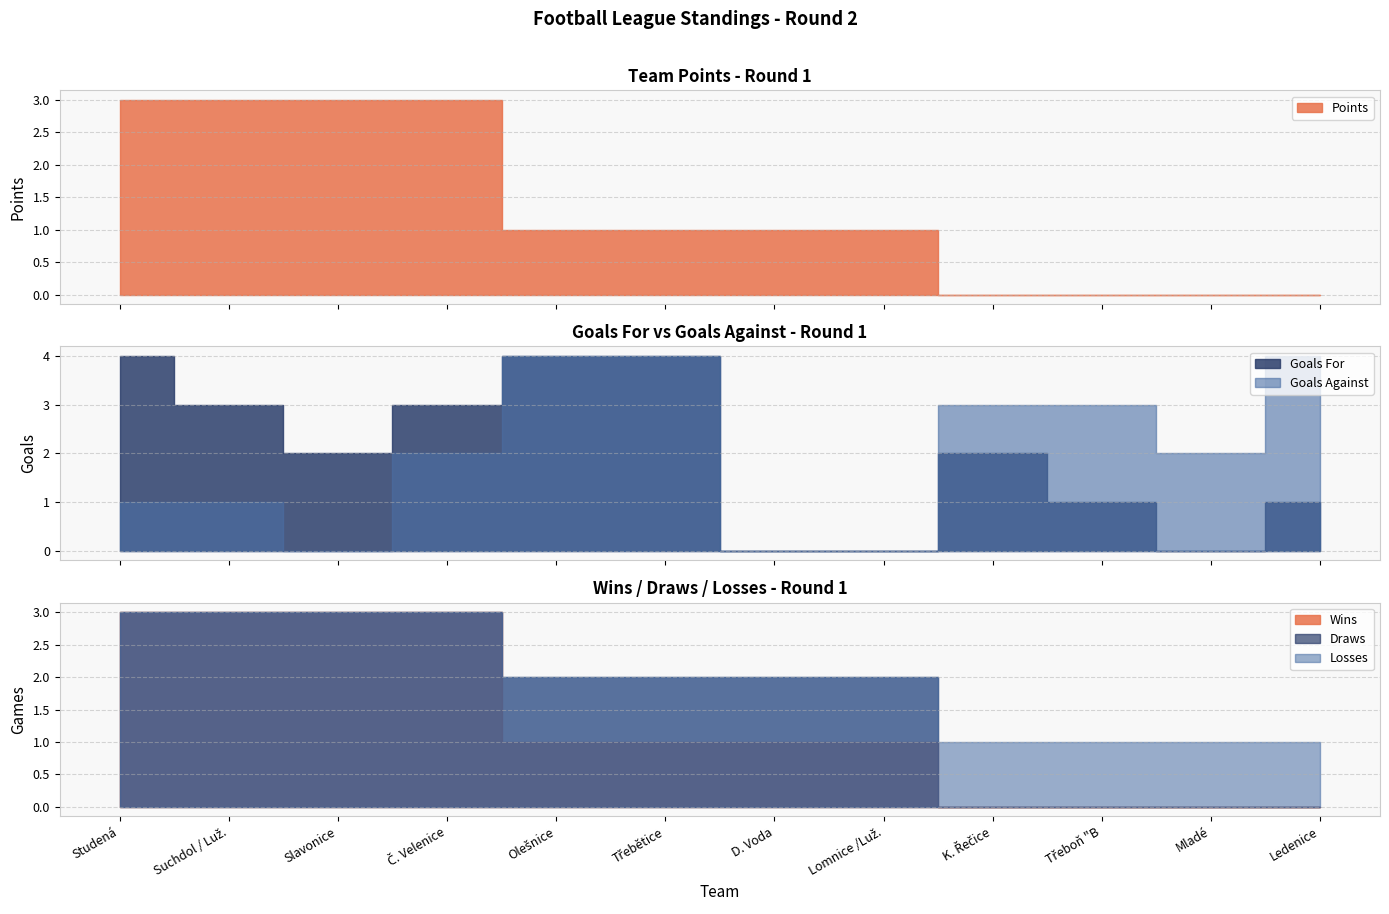

Between Slavonice and Třeboň "B, which is larger?

Slavonice